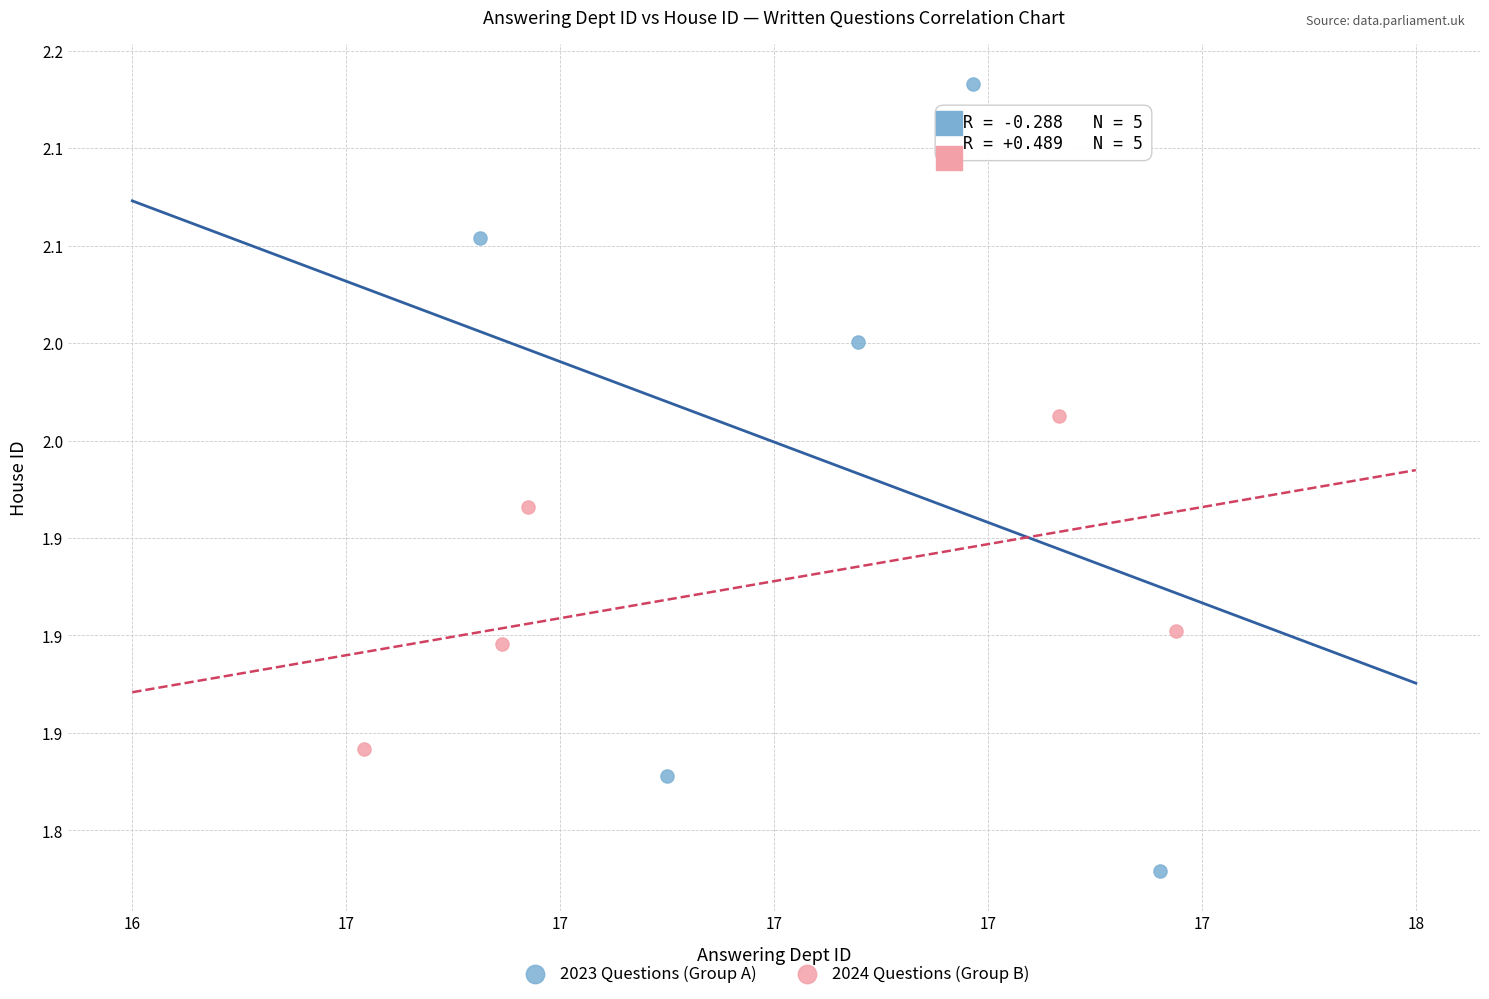

What are all the series names shown in the legend?

2023 Questions (Group A), 2024 Questions (Group B)